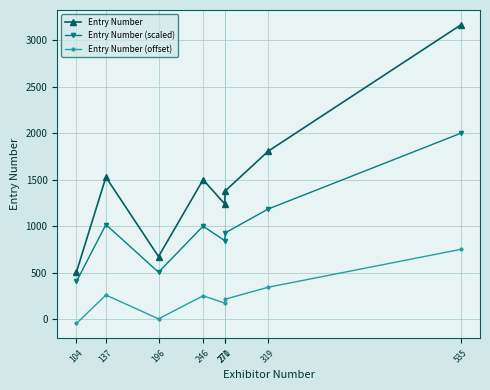

True or false: Entry Number (scaled) has a value of 1839.9 at 319.

False